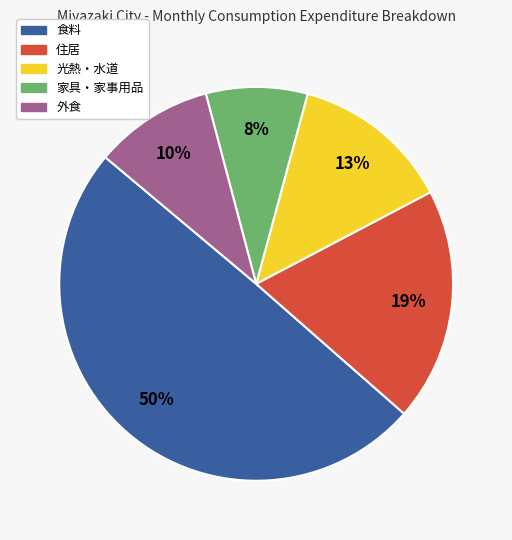

What is the ratio of the value at 光熱・水道 to the value at 家具・家事用品?

1.6